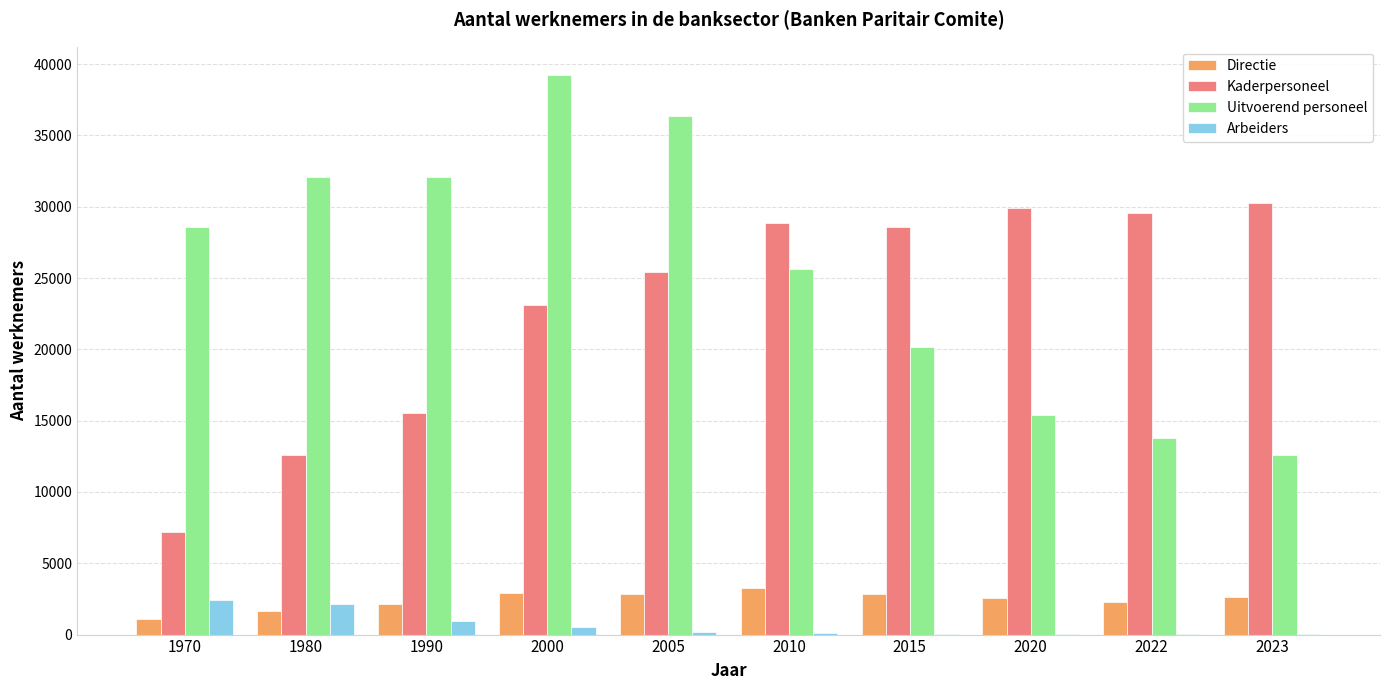

Which category has the highest value in the Kaderpersoneel series?

2023